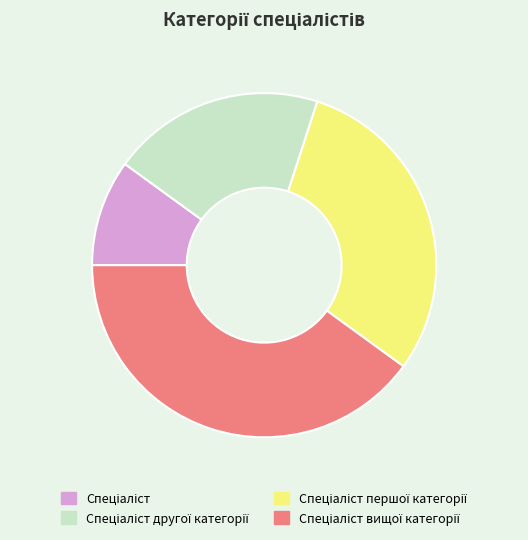

Does any single category account for the majority?

No